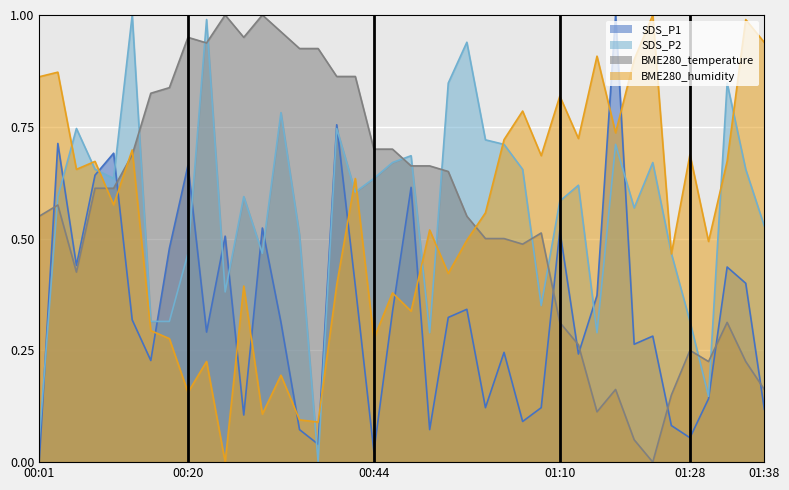

How many positive values does the SDS_P1 series have?

39